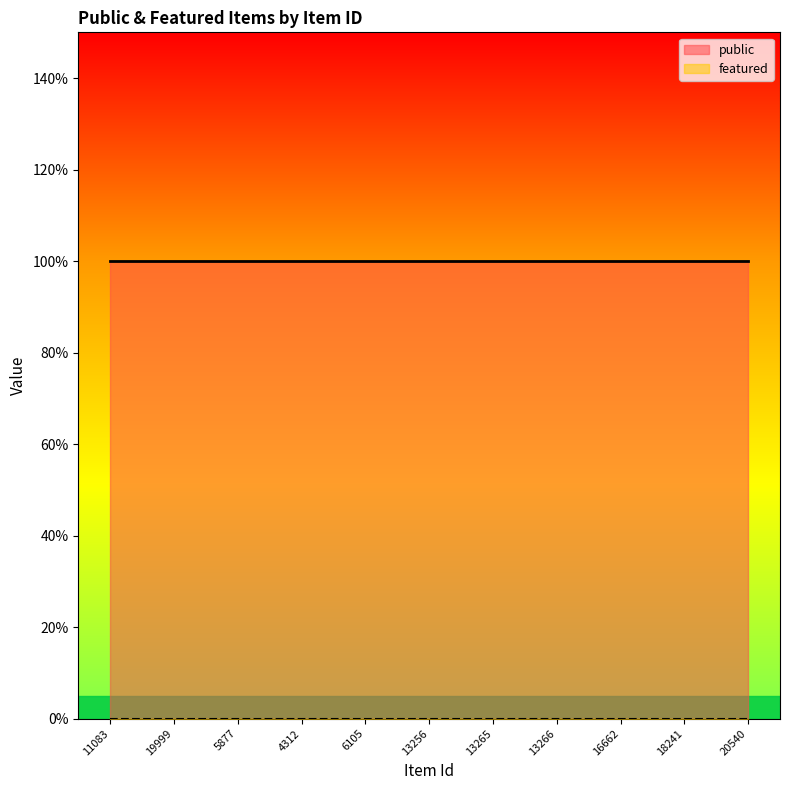

Which series has the largest range (max minus min)?

public